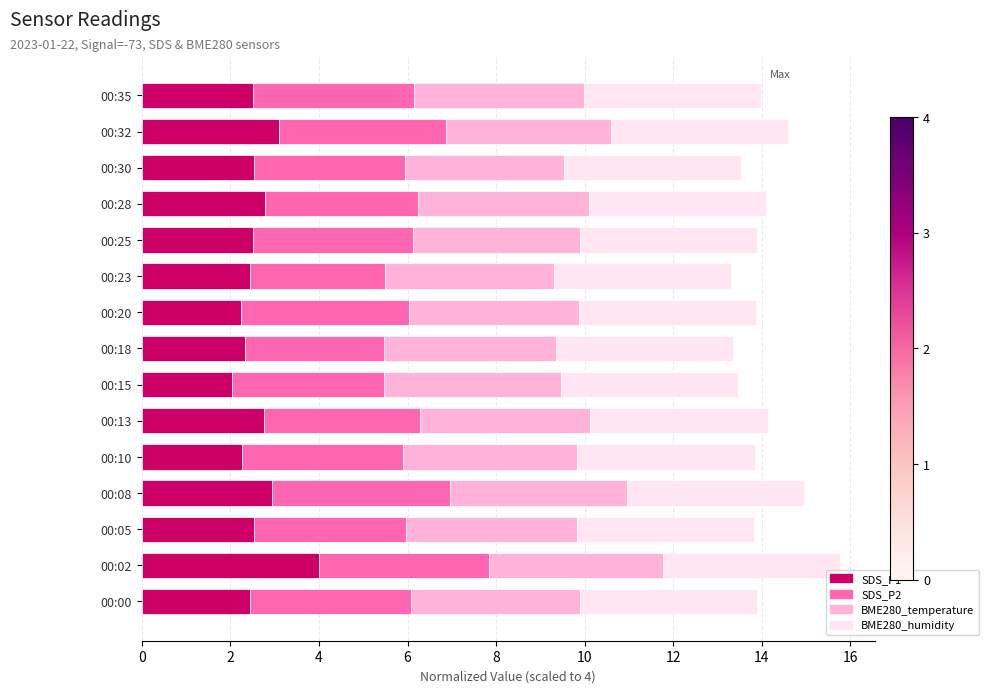

What is the total value across all series at 00:28?

14.1